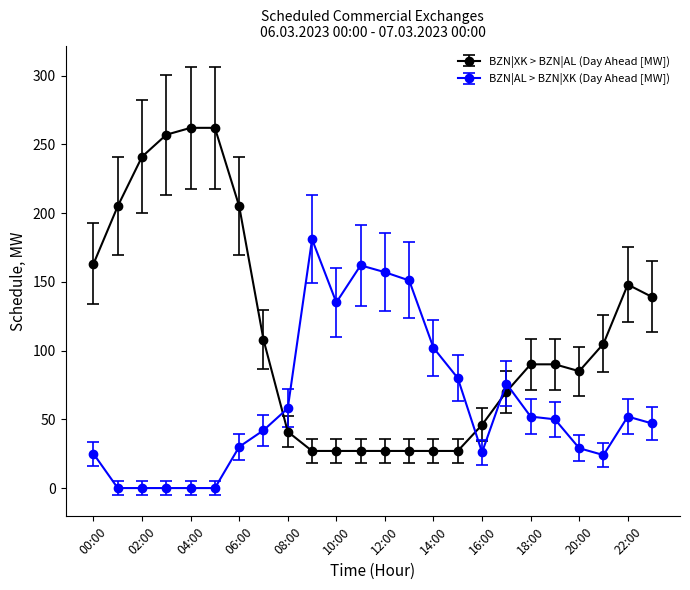

Which series has the largest total across all categories?

BZN|XK > BZN|AL (Day Ahead [MW])